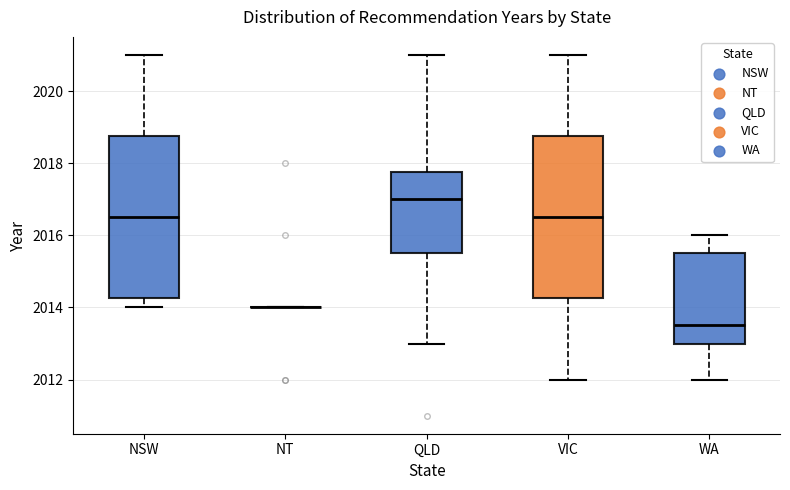

Where does the upper whisker of the box for QLD end on the y-axis? The values are not printed on the chart, so give them approximately, as read against the axis.

2021.0